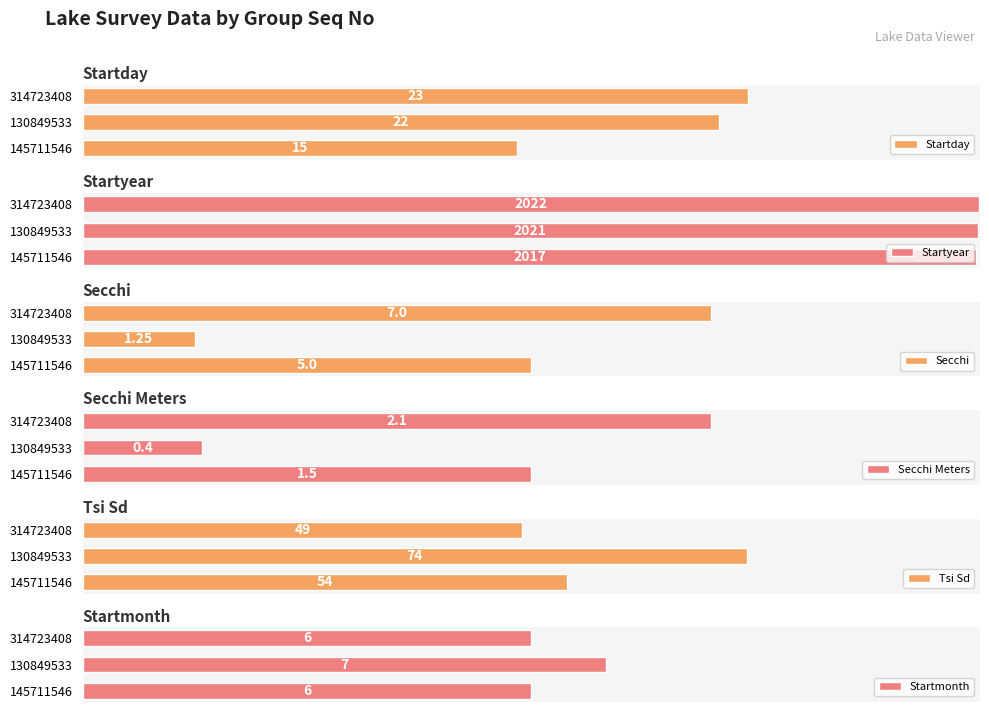

How many data points in Startmonth are above 6?

1